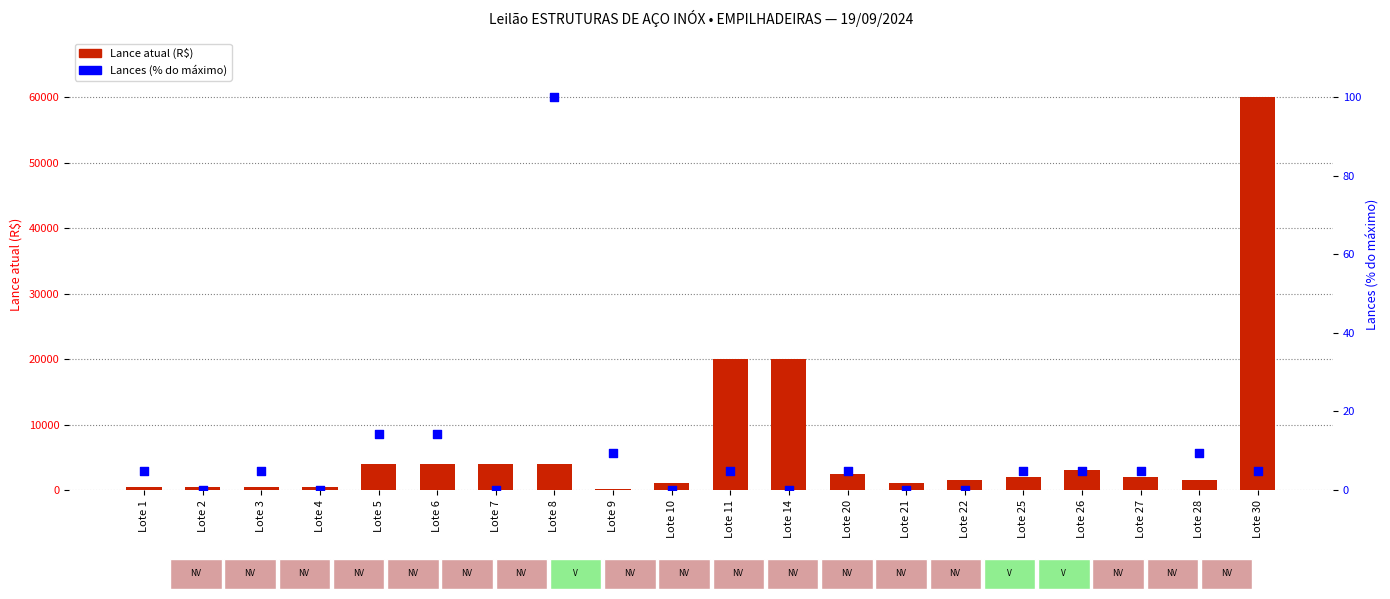

Is the value of Lance atual at Lote 22 greater than the value of Lances (%) at Lote 4?

Yes